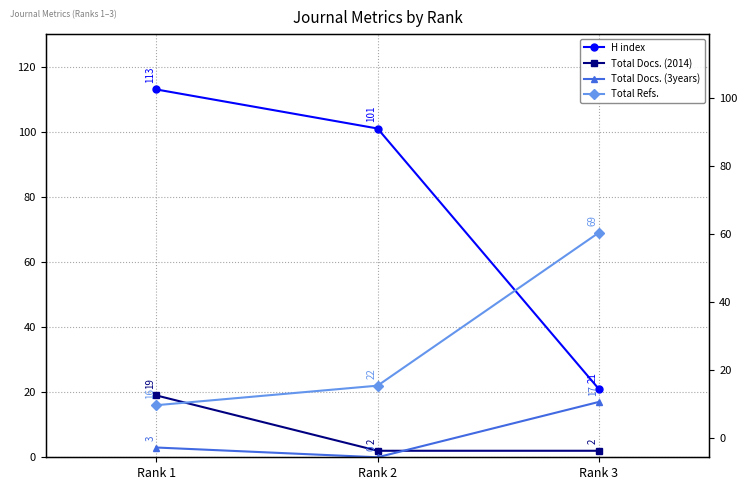

What is the total value across all series at Rank 3?

109